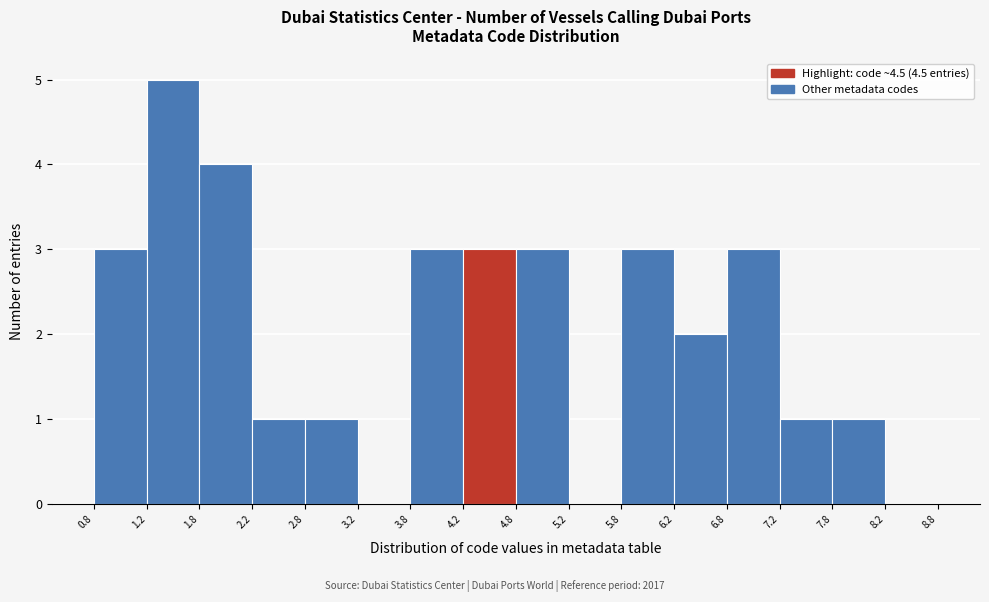

Reading left to right, list every bar in this chart as the range it spans on the x-axis followed by its height. The values are not printed on the chart, so give them approximately, as read against the axis.

0.8 to 1.2: 3
1.2 to 1.8: 5
1.8 to 2.2: 4
2.2 to 2.8: 1
2.8 to 3.2: 1
3.2 to 3.8: 0
3.8 to 4.2: 3
4.2 to 4.8: 3
4.8 to 5.2: 3
5.2 to 5.8: 0
5.8 to 6.2: 3
6.2 to 6.8: 2
6.8 to 7.2: 3
7.2 to 7.8: 1
7.8 to 8.2: 1
8.2 to 8.8: 0